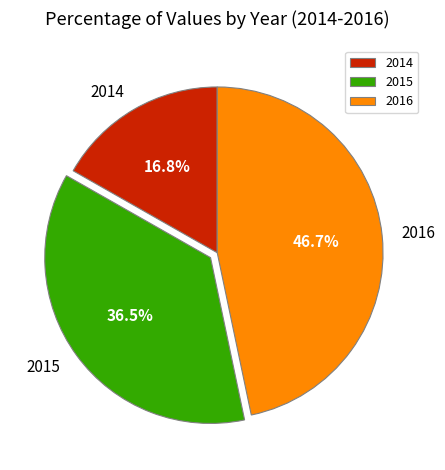

How many slices are in this pie chart?

3